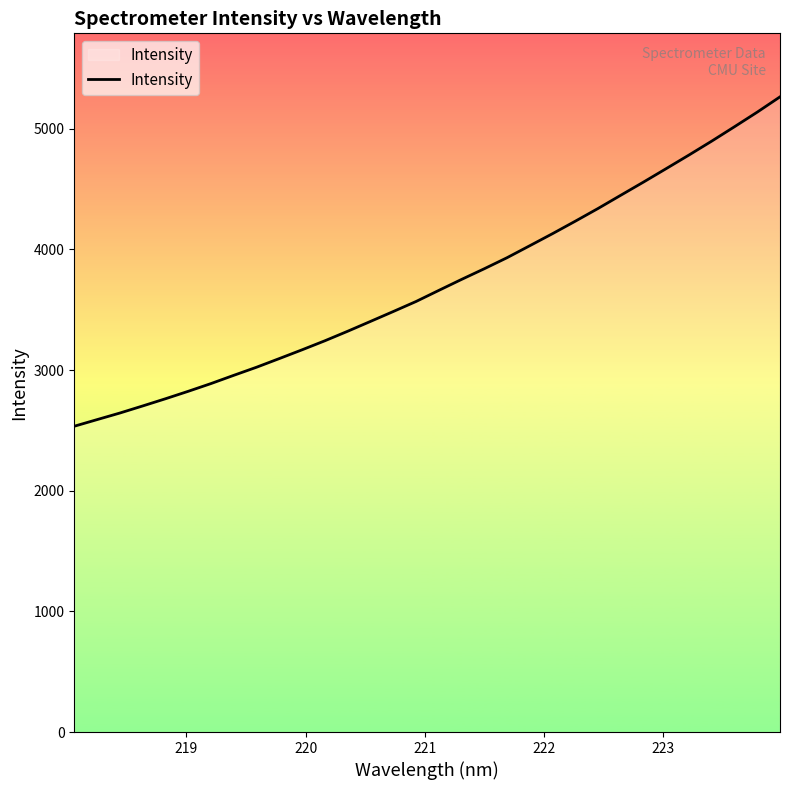

What is the maximum value shown in the chart?

5265.1